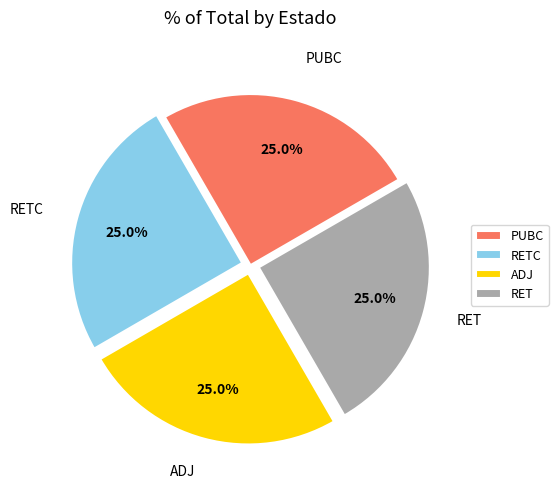

What percentage is the PUBC slice, to the nearest percent?

25%